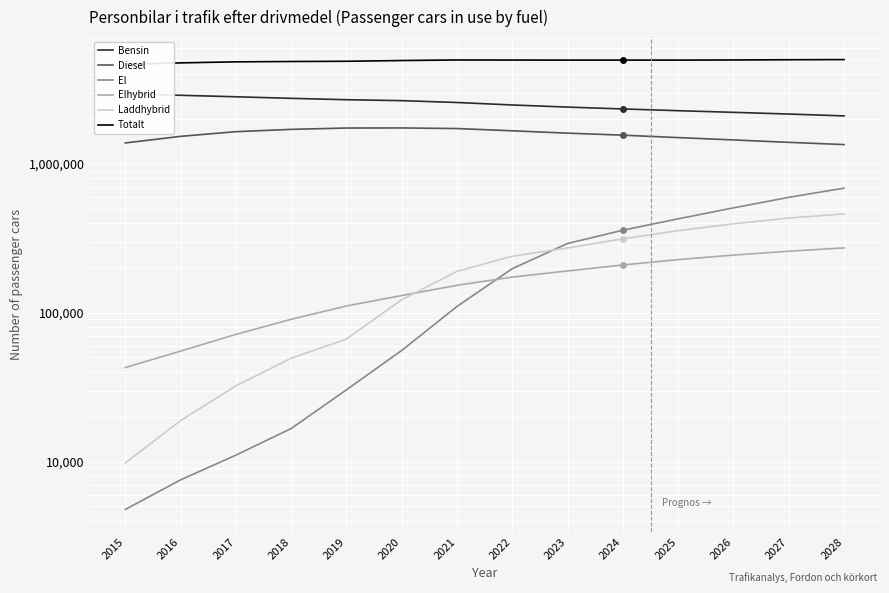

True or false: Laddhybrid and Diesel intersect in this chart.

False